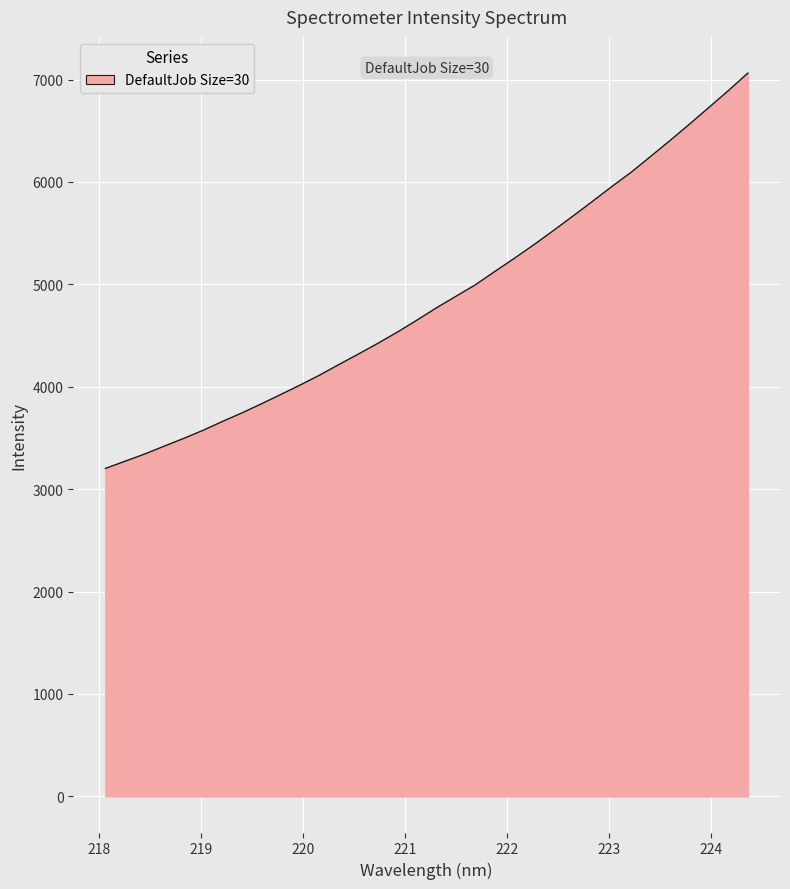

What is the maximum value shown in the chart?

7063.4